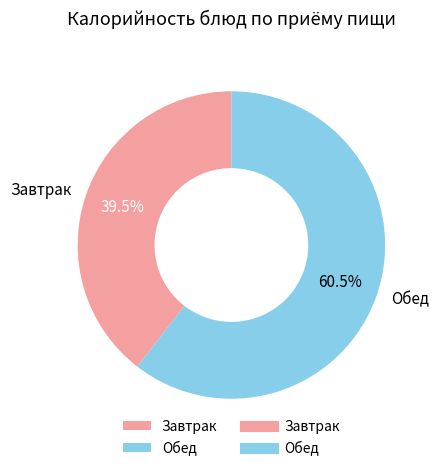

Rank the categories by value from highest to lowest.

Обед, Завтрак